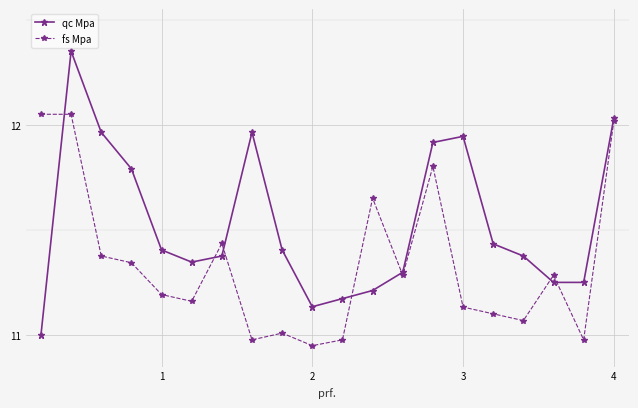

List the series in order of their overall mean, highest first.

qc Mpa, fs Mpa